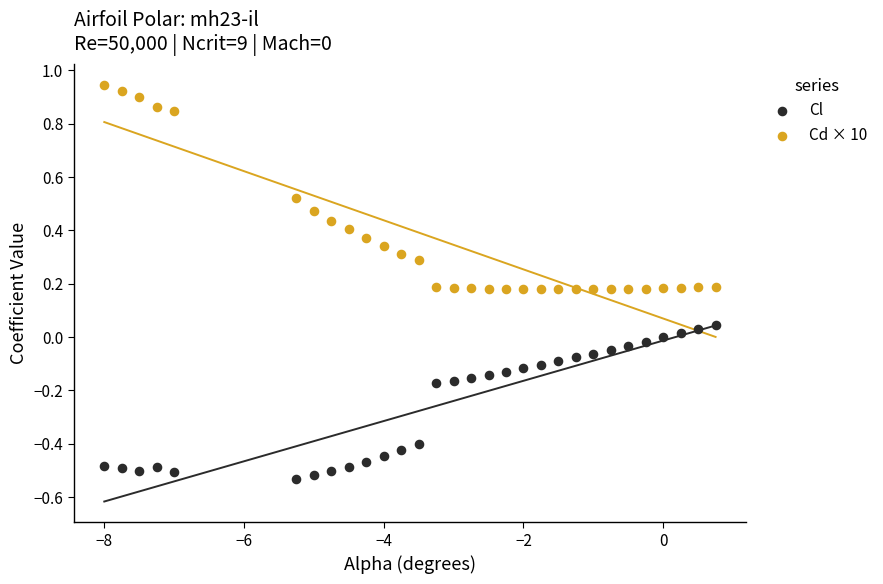

Across all data points, what is the range of Y values (max minus min)?

1.5